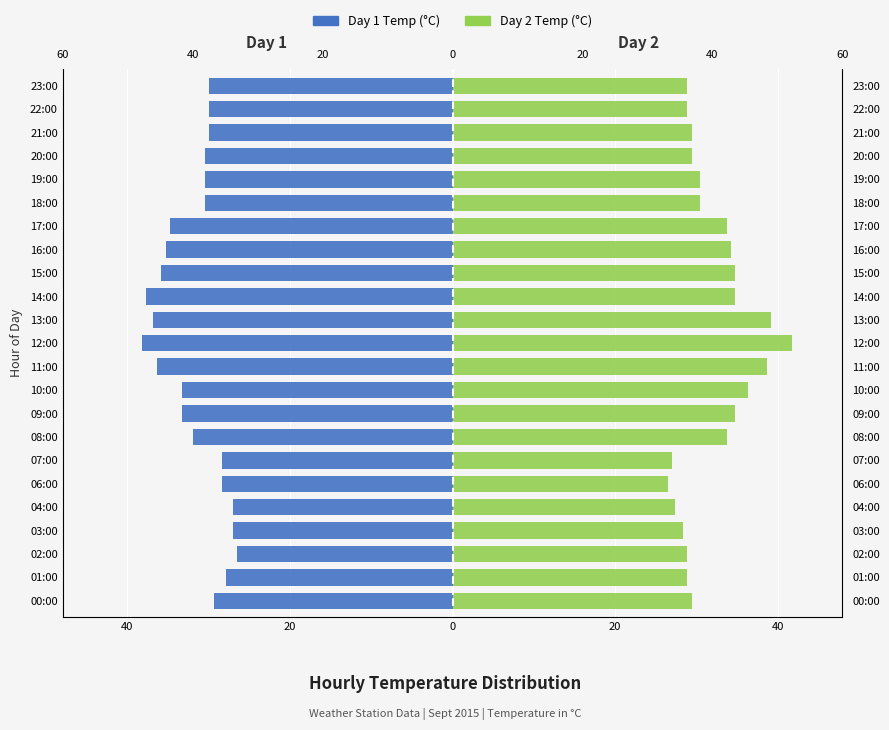

What is the highest value of the Day 2 Temp (°C) series?

41.7